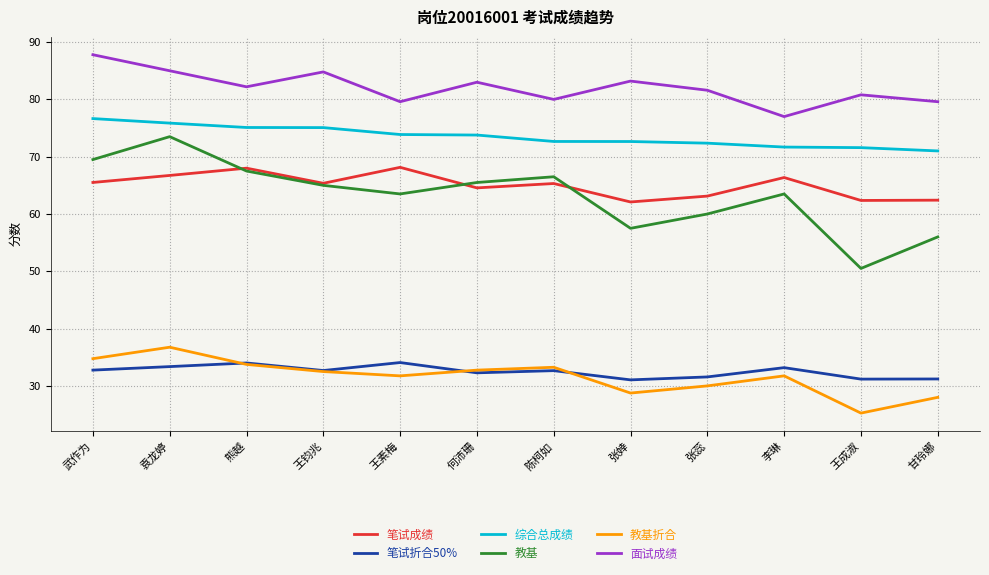

Rank the series by their maximum value, from lowest to highest.

笔试折合50%, 教基折合, 笔试成绩, 教基, 综合总成绩, 面试成绩